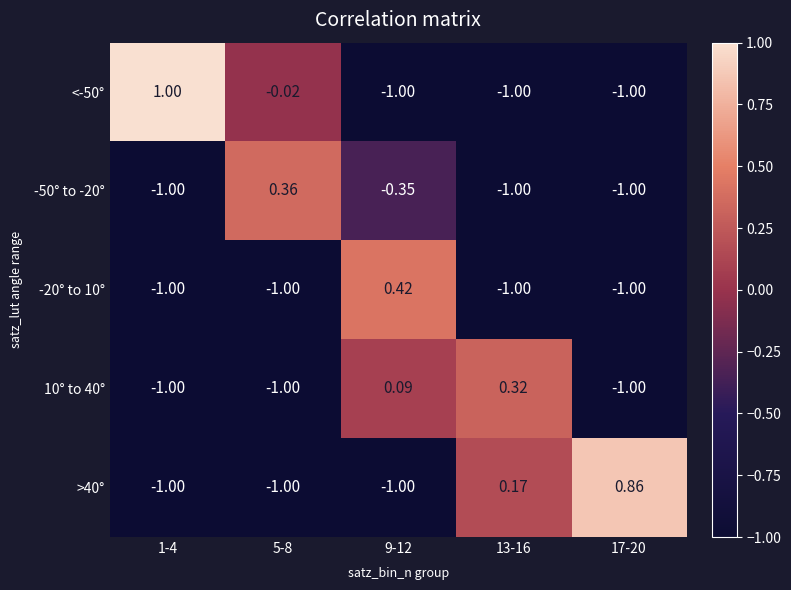

Is the value of 10° to 40° at 5-8 greater than the value of >40° at 13-16?

No